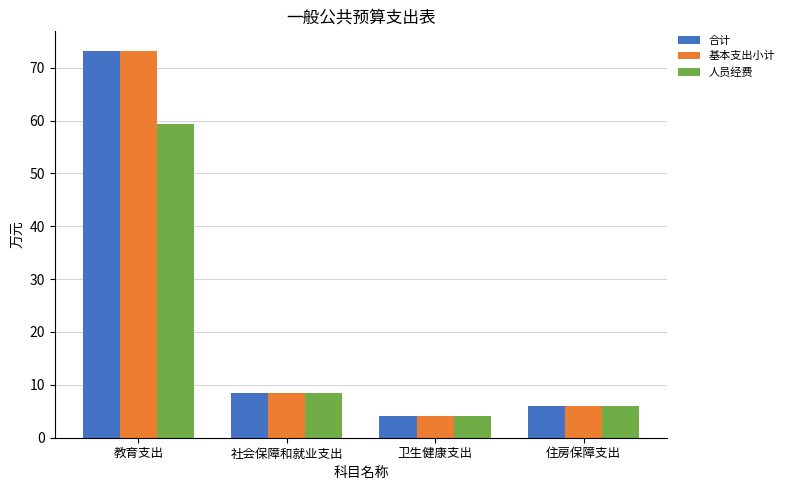

What is the sum of all 基本支出小计 values?

91.8